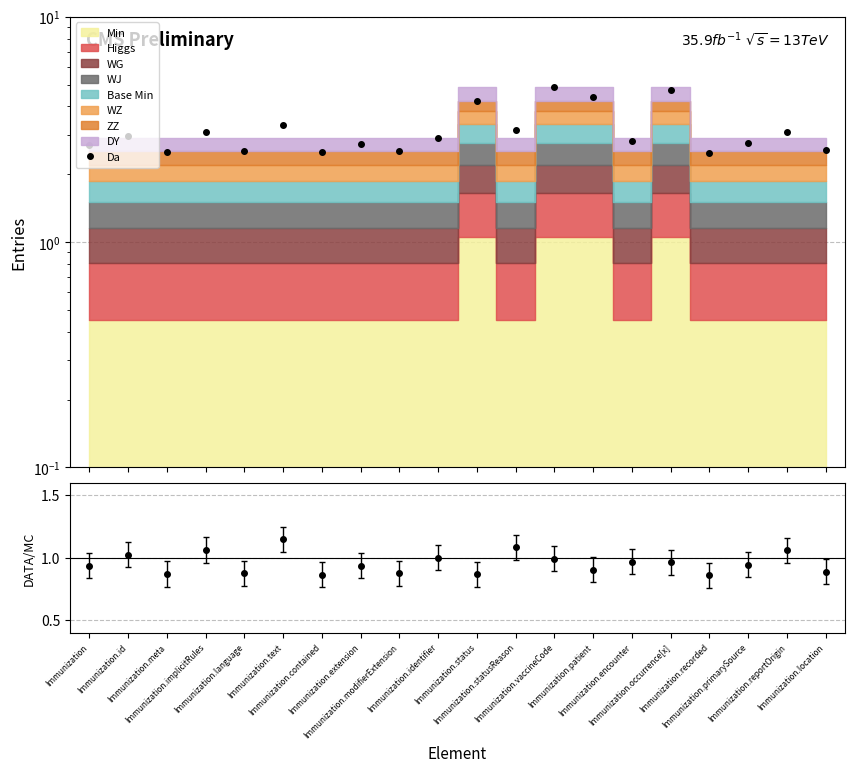

How many lines are shown in the chart?

1